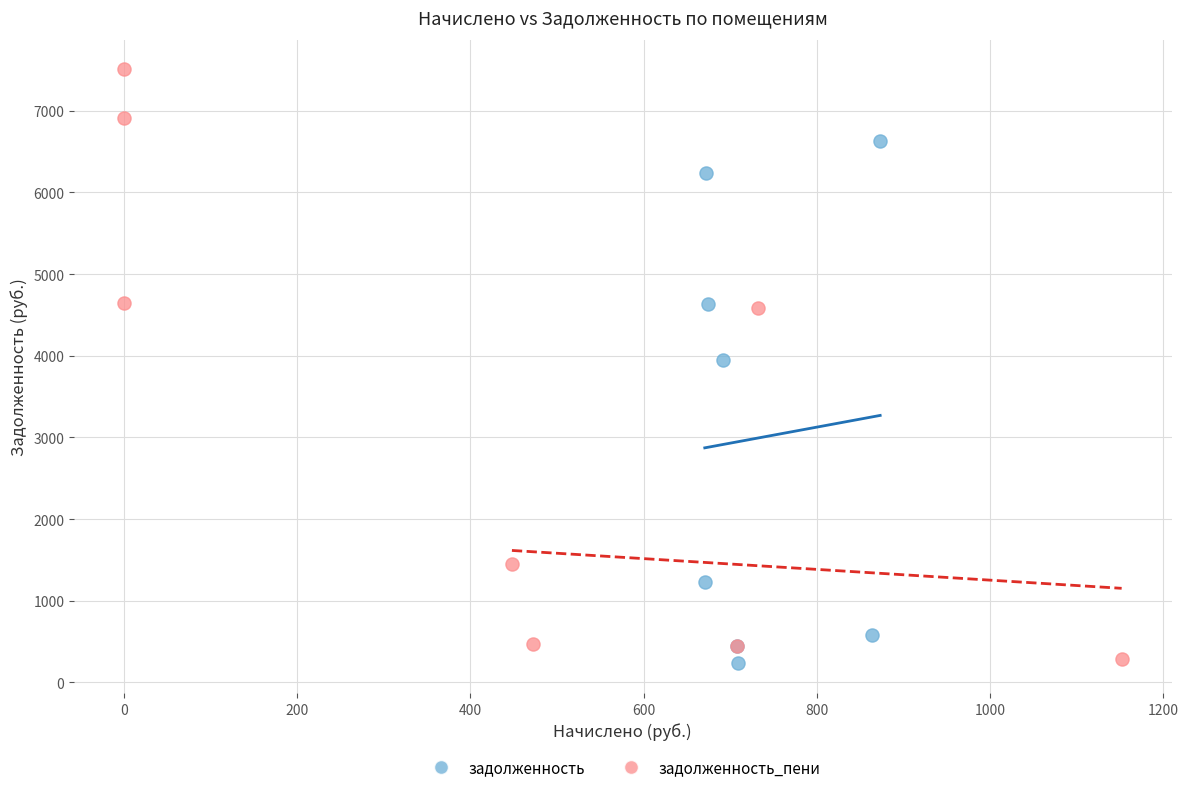

What are all the series names shown in the legend?

задолженность, задолженность_пени